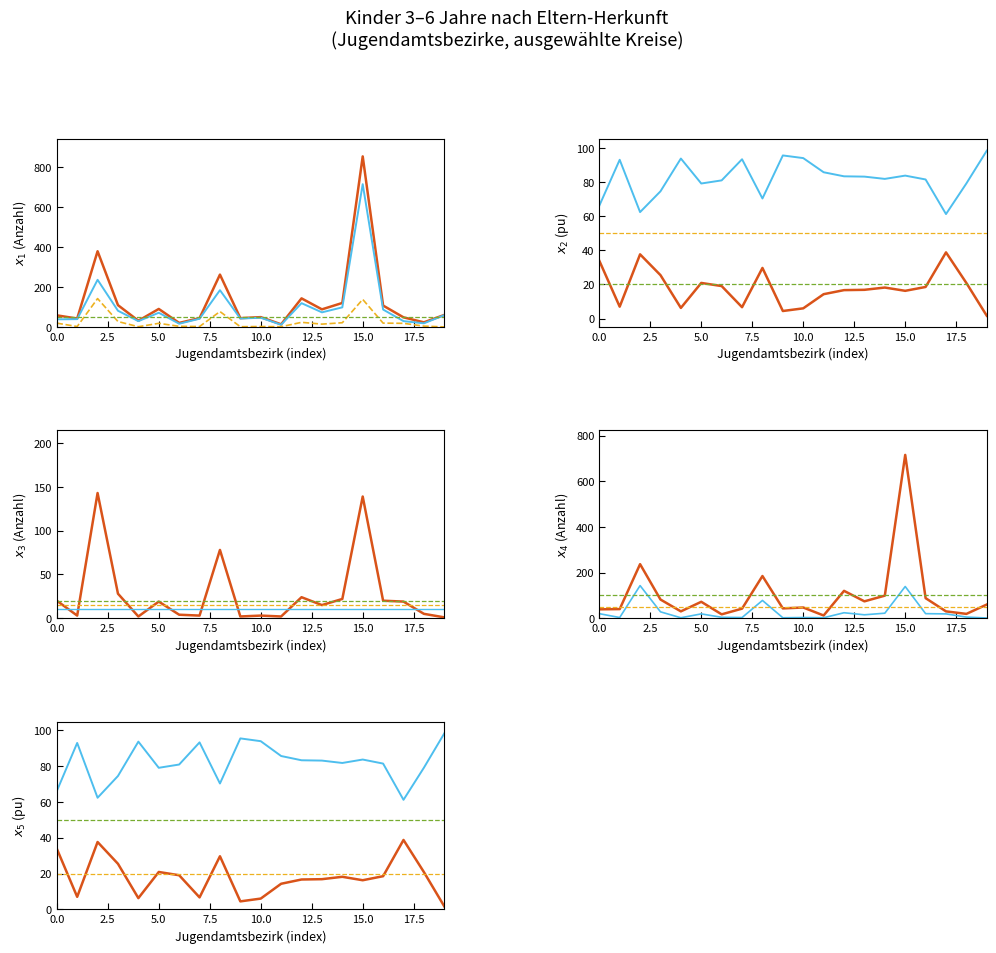

Does the chart display data point markers on the line(s)?

No